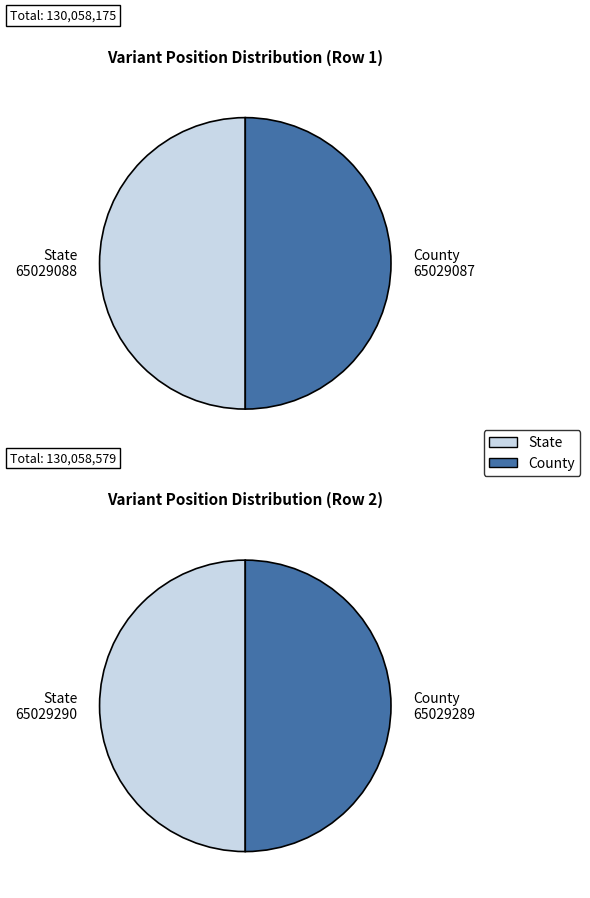

What is the total percentage of 65029289/65029290 and 65029087/65029088?

100.0%